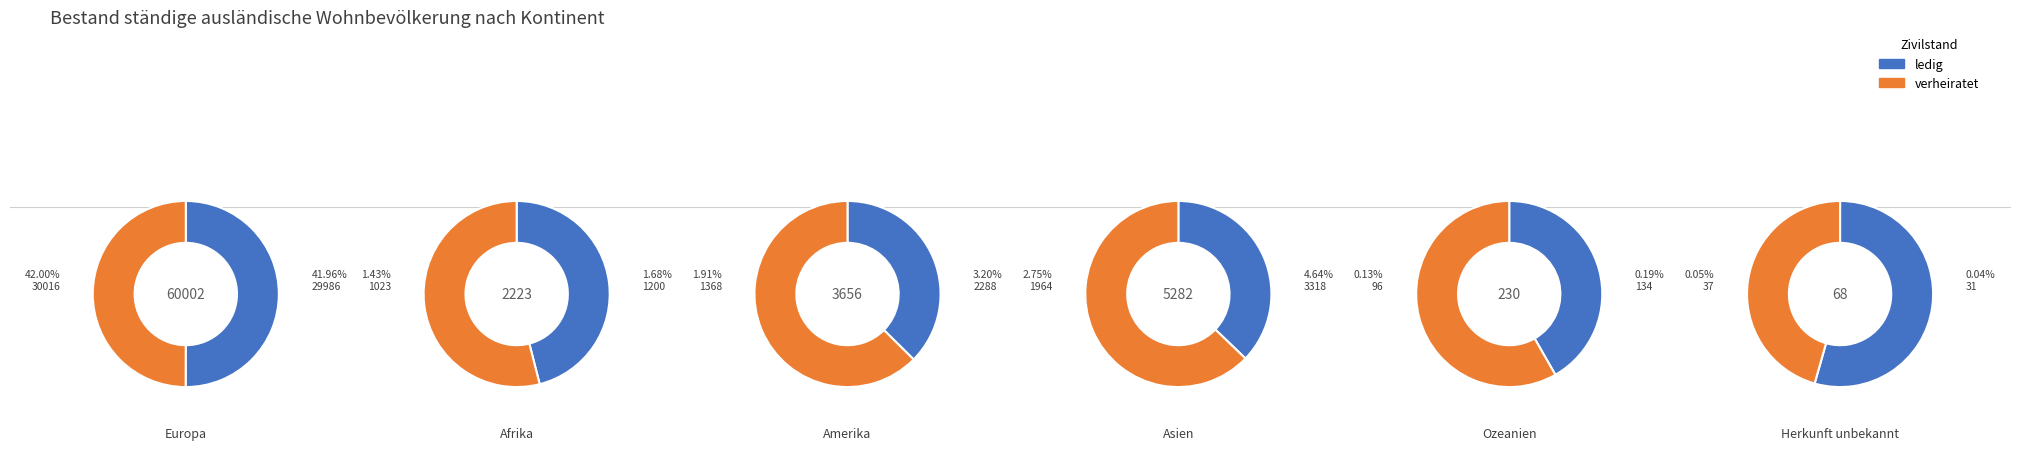

To the nearest percent, what percentage of the pie is Afrika?

3%